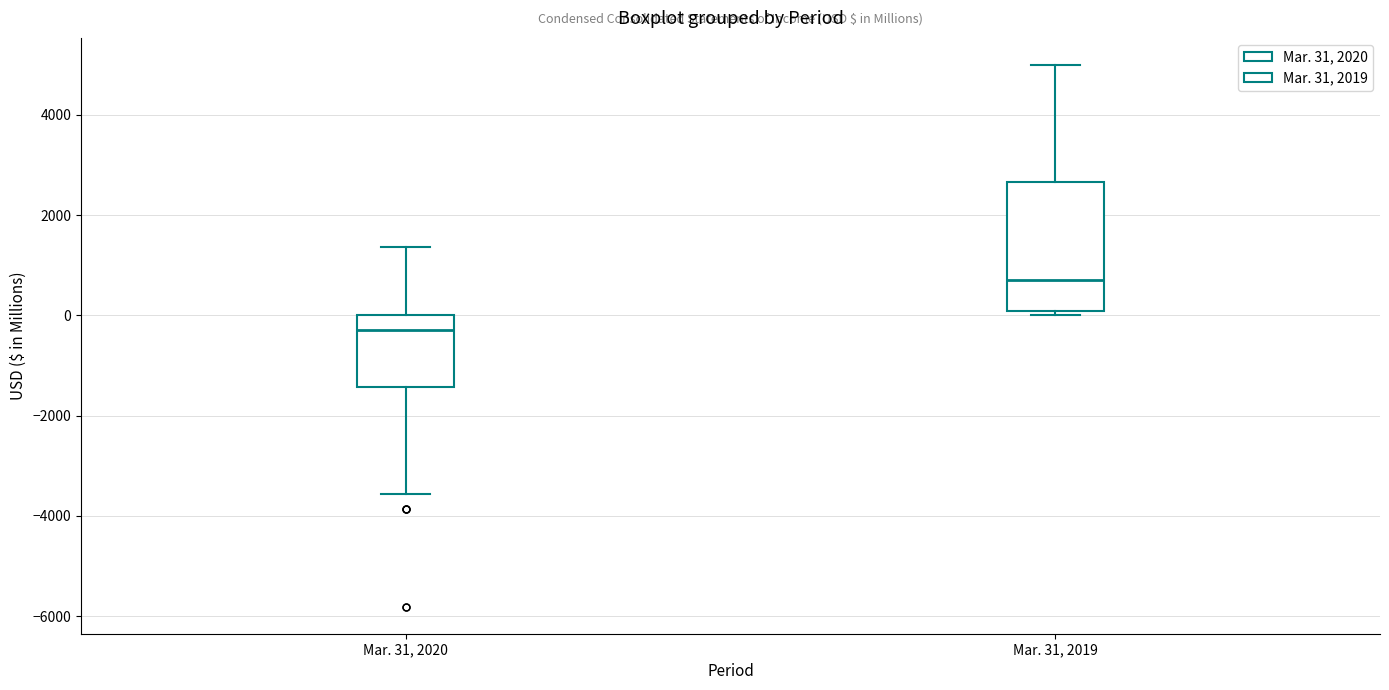

Reading left to right, transcribe this box plot: for each box, give where its median line is, the range the box spans, and where its two whiskers end, as read against the y-axis. The values are not printed on the chart, so give them approximately, as read against the axis.

Mar. 31, 2020: median -200, box -1400 to 0, whiskers -3600 to 1400
Mar. 31, 2019: median 800, box 0 to 2600, whiskers 0 (just below the box's lower edge) to 5000